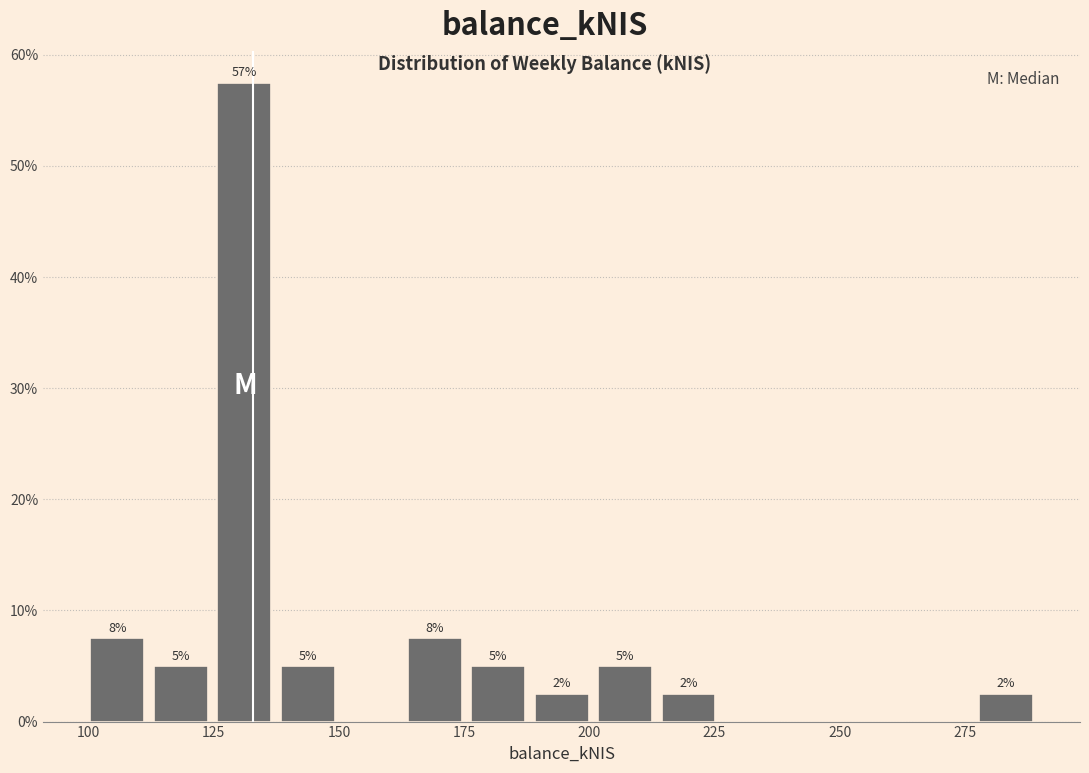

Read against the x-axis, roughly where is the centre of the tallest bar?

130